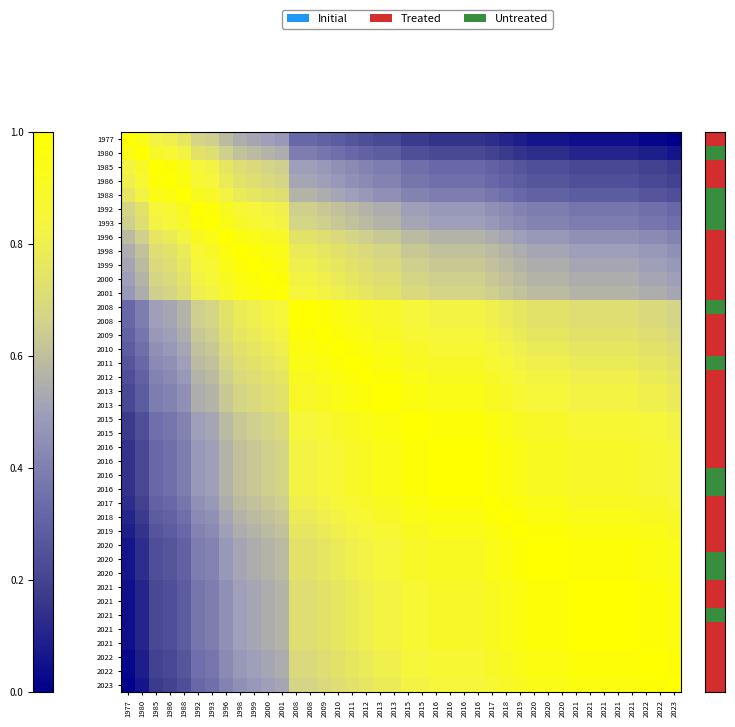

Which label corresponds to the largest value in the chart?

1977